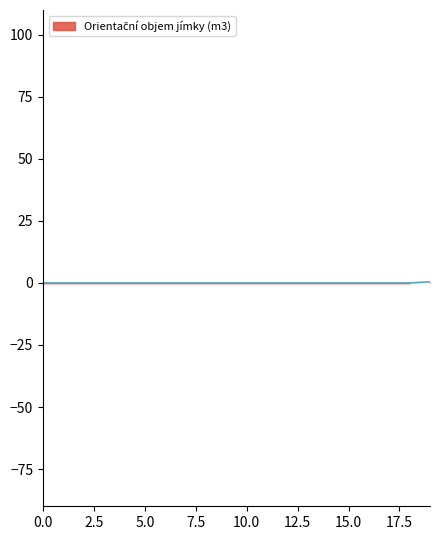

Which label corresponds to the smallest value in the chart?

1